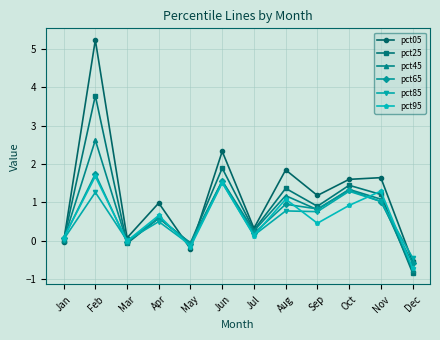

What are all the series names shown in the legend?

pct05, pct25, pct45, pct65, pct85, pct95